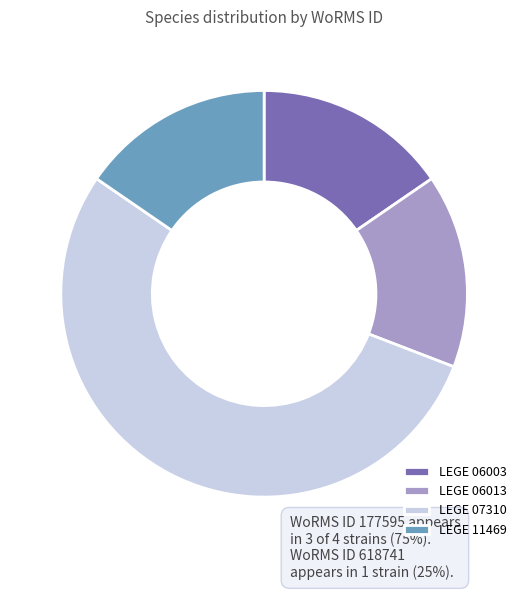

Does LEGE 11469 account for over 50% of the chart?

No